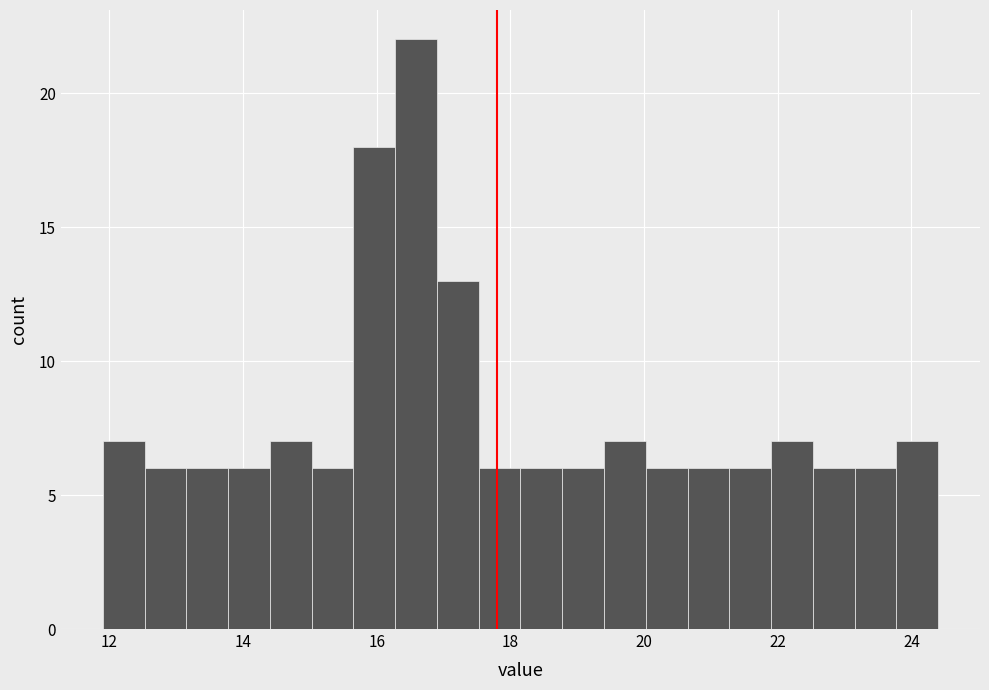

Read against the x-axis, roughly where is the centre of the tallest bar?

16.6